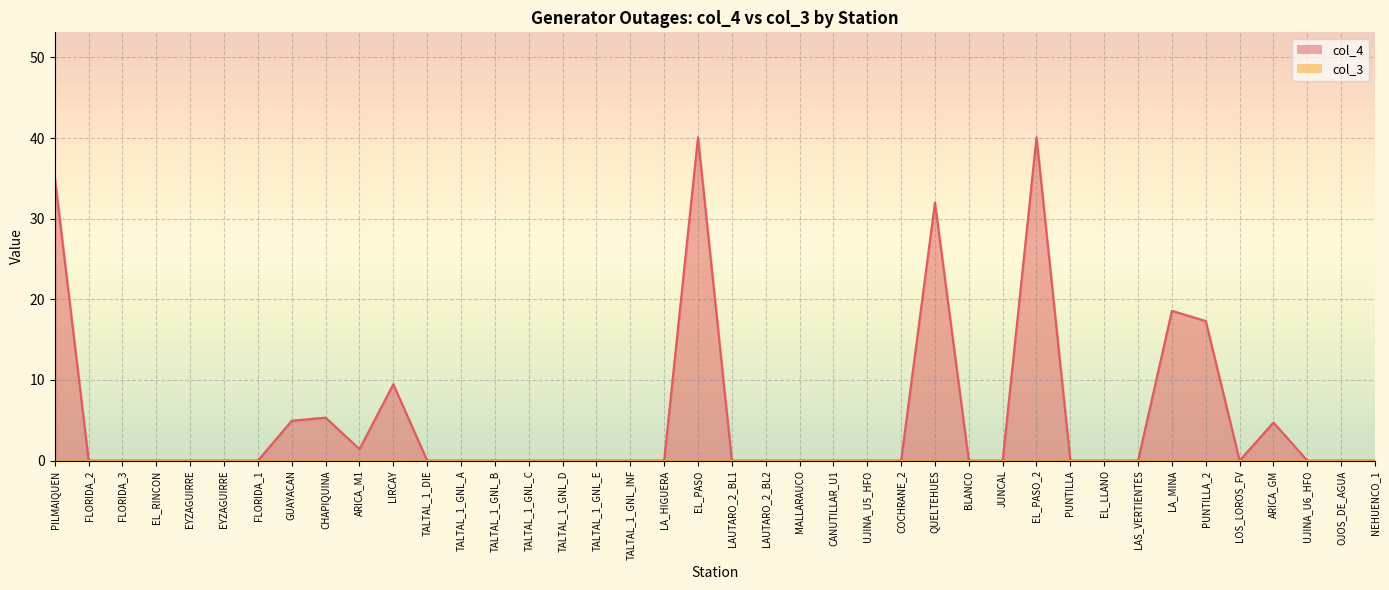

List the labels in order of value, smallest first.

FLORIDA_2, FLORIDA_3, EL_RINCON, EYZAGUIRRE, EYZAGUIRRE, FLORIDA_1, TALTAL_1_DIE, TALTAL_1_GNL_A, TALTAL_1_GNL_B, TALTAL_1_GNL_C, TALTAL_1_GNL_D, TALTAL_1_GNL_E, TALTAL_1_GNL_INF, LA_HIGUERA, LAUTARO_2_BL1, LAUTARO_2_BL2, MALLARAUCO, CANUTILLAR_U1, UJINA_U5_HFO, COCHRANE_2, BLANCO, JUNCAL, PUNTILLA, EL_LLANO, LAS_VERTIENTES, LOS_LOROS_FV, UJINA_U6_HFO, OJOS_DE_AGUA, NEHUENCO_1, ARICA_M1, ARICA_GM, GUAYACAN, CHAPIQUINA, LIRCAY, PUNTILLA_2, LA_MINA, QUELTEHUES, PILMAIQUEN, EL_PASO, EL_PASO_2